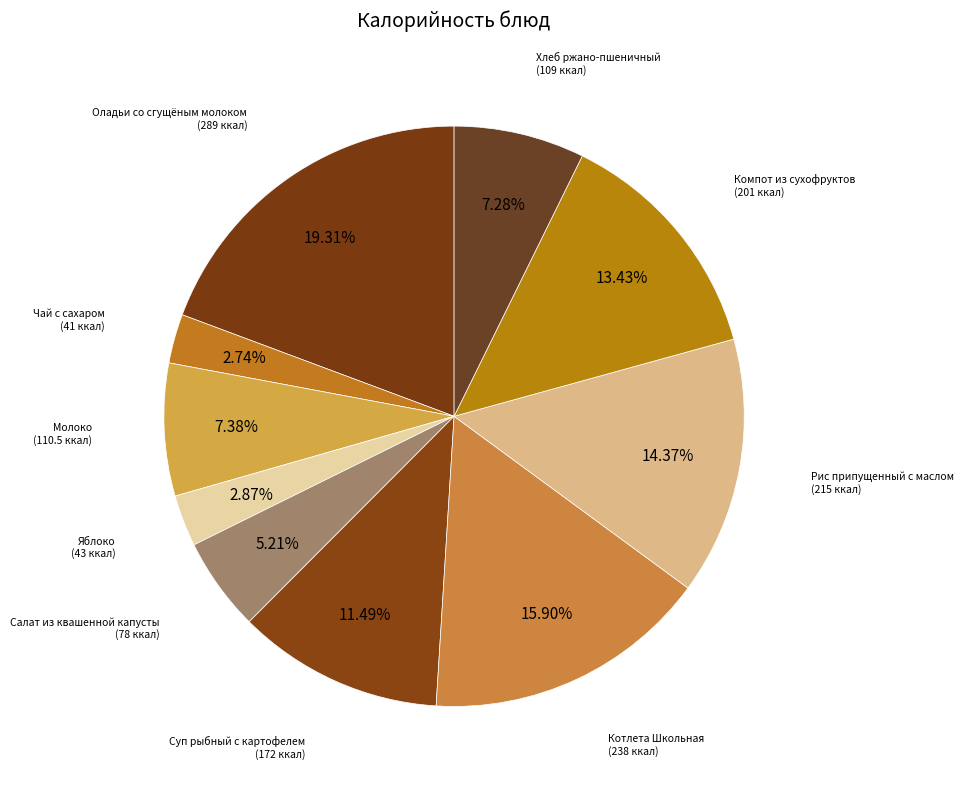

Rank the categories by value from lowest to highest.

Чай с сахаром, Яблоко, Салат из квашенной капусты, Хлеб ржано-пшеничный, Молоко, Суп рыбный с картофелем, Компот из сухофруктов, Рис припущенный с маслом, Котлета Школьная, Оладьи со сгущёным молоком